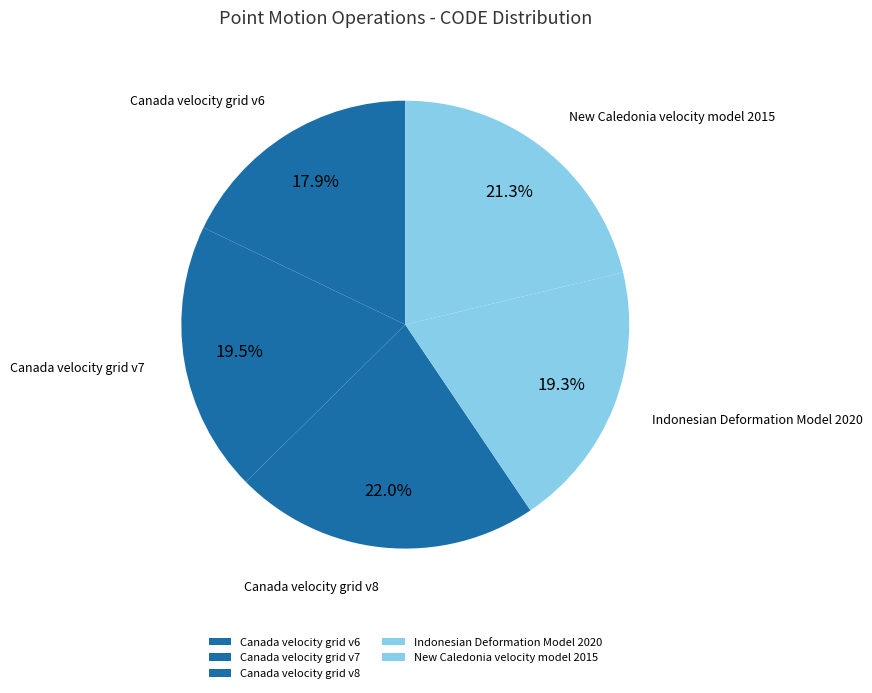

To the nearest percent, what is the difference between the Canada velocity grid v8 and Indonesian Deformation Model 2020 slice percentages?

3%